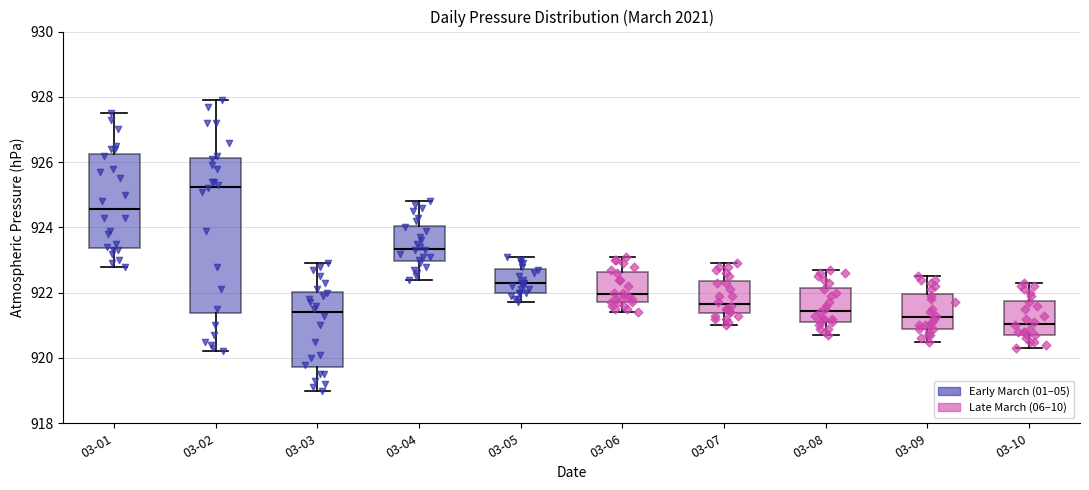

Where does the upper whisker of the box for 03-06 end on the y-axis? The values are not printed on the chart, so give them approximately, as read against the axis.

923.2